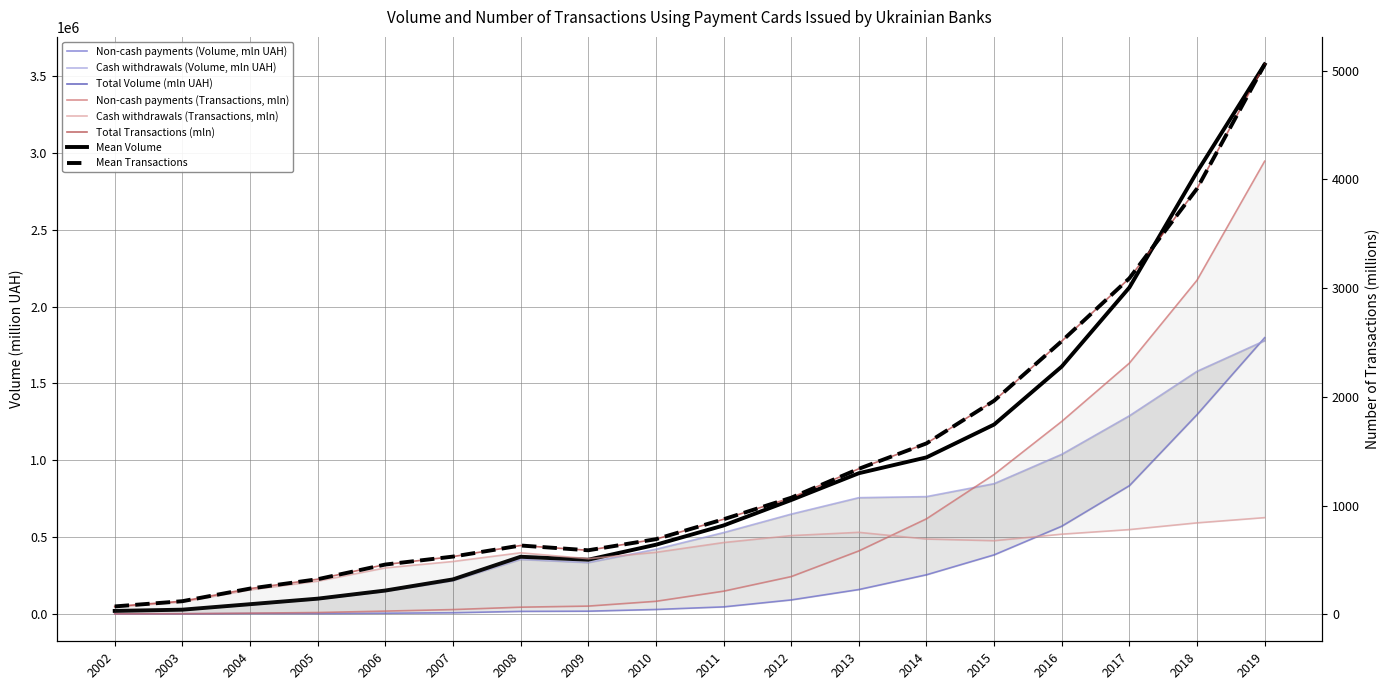

At which category does the chart reach its minimum across all series?

2002